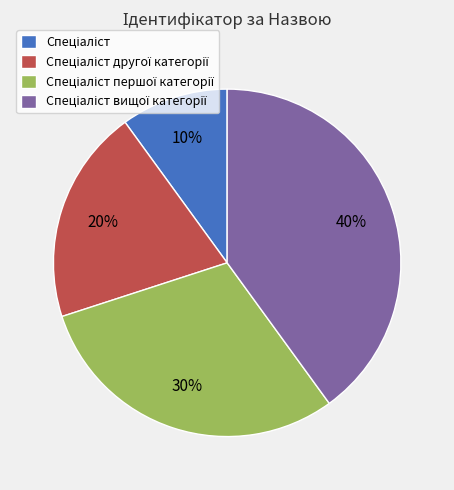

Count the number of slices in the pie.

4